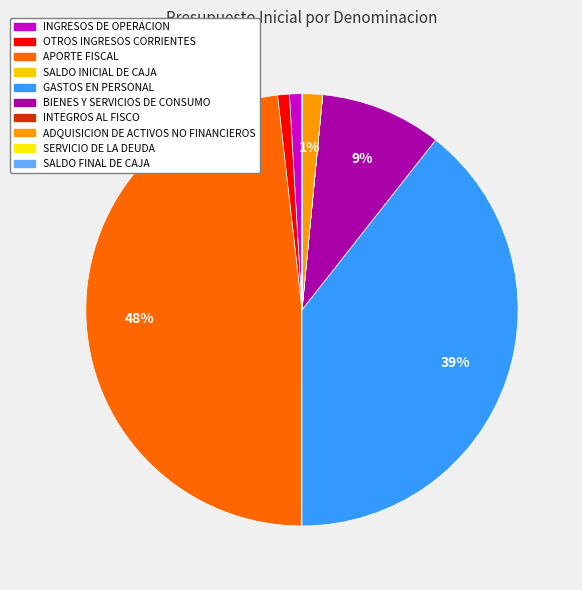

How many segments does this pie chart have?

10